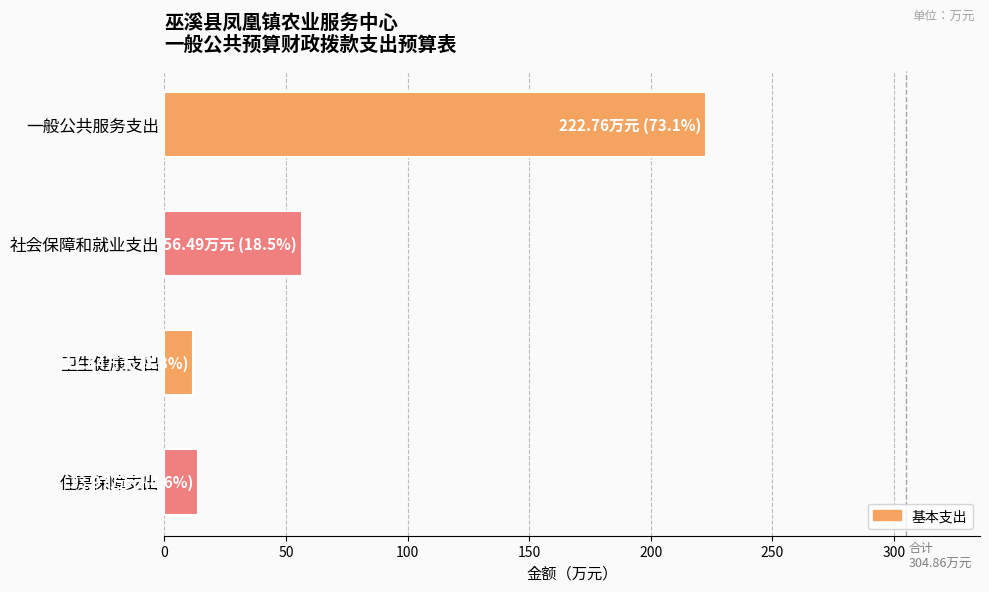

What is the label of the 1st bar from the top?

一般公共服务支出